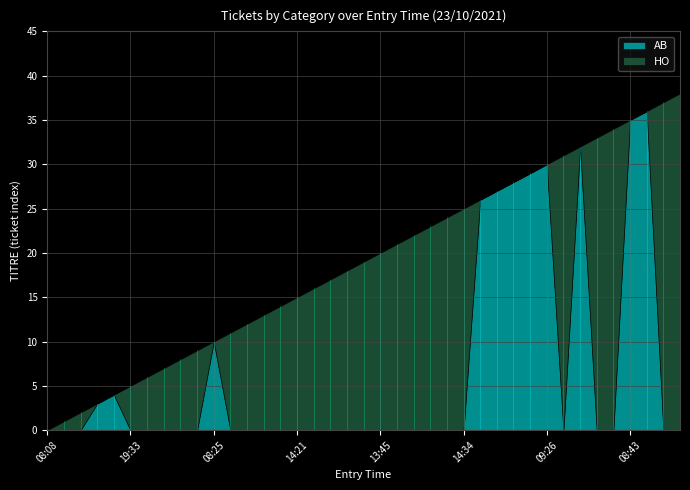

The value of AB at 19:33 is -17. True or false?

False